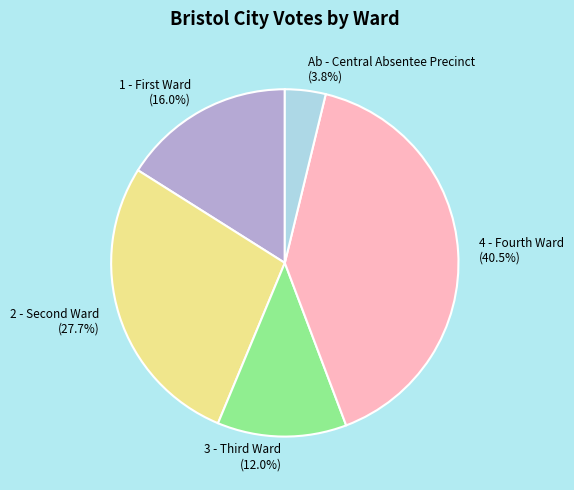

Which category has the biggest portion of the pie?

4 - Fourth Ward